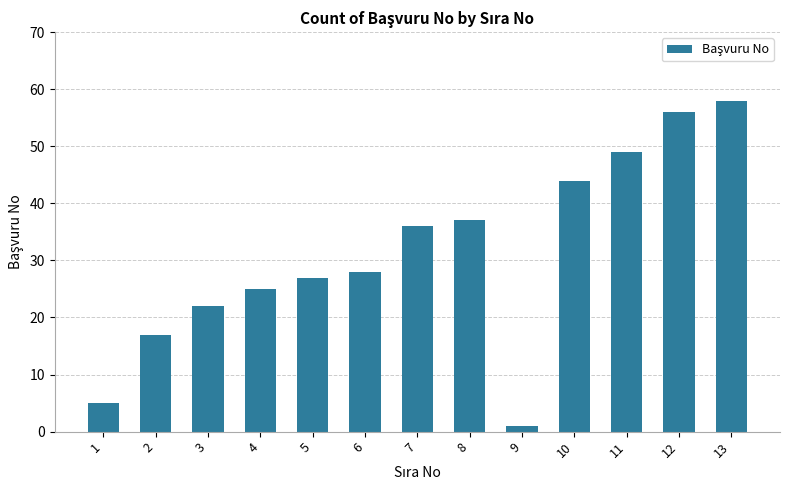

What is the value of the 8th bar from the left?

37